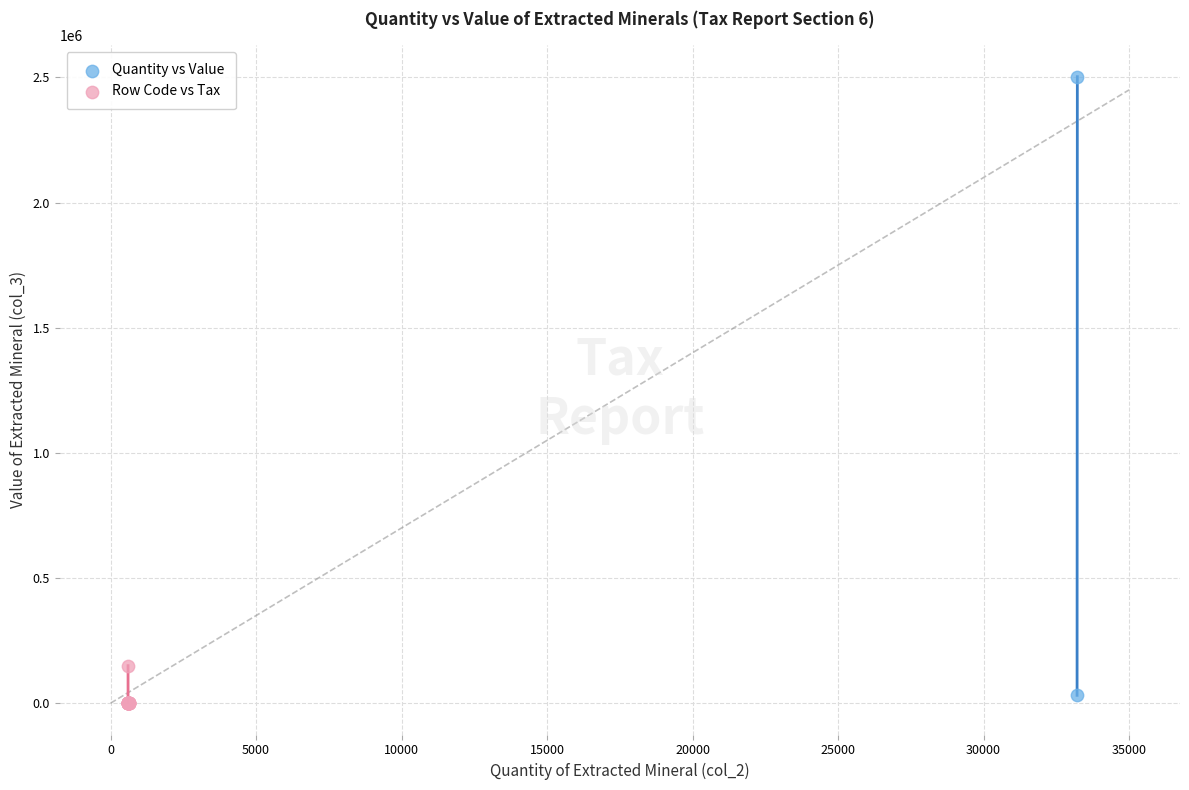

What are all the series names shown in the legend?

Quantity vs Value, Row Code vs Tax